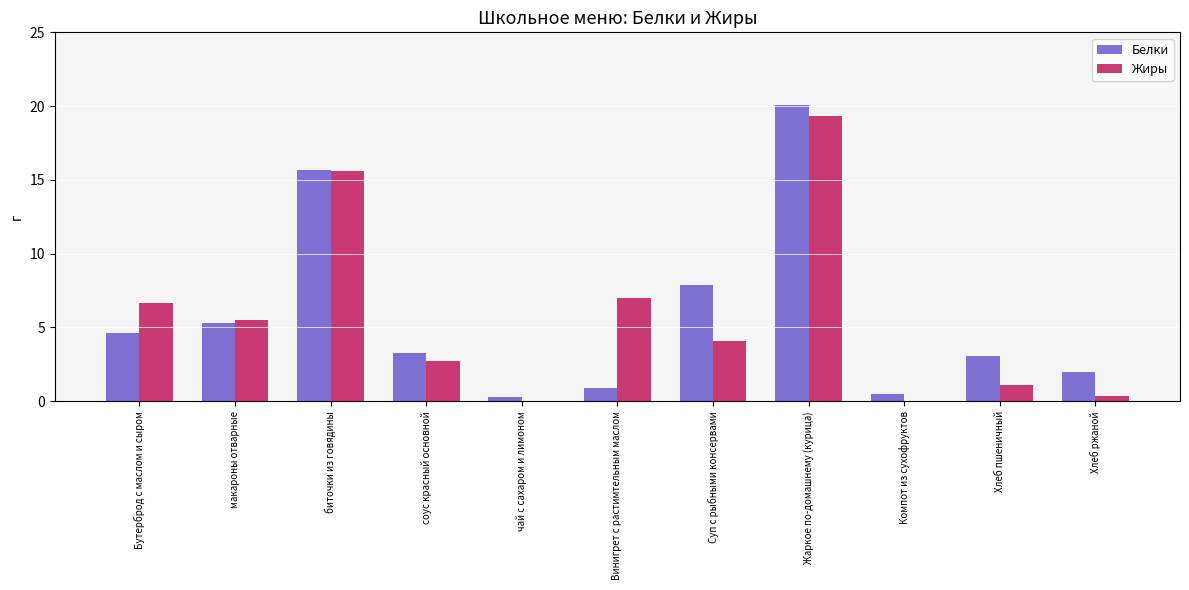

The value of Белки at Винигрет с растимтельным маслом is 0.9. True or false?

True